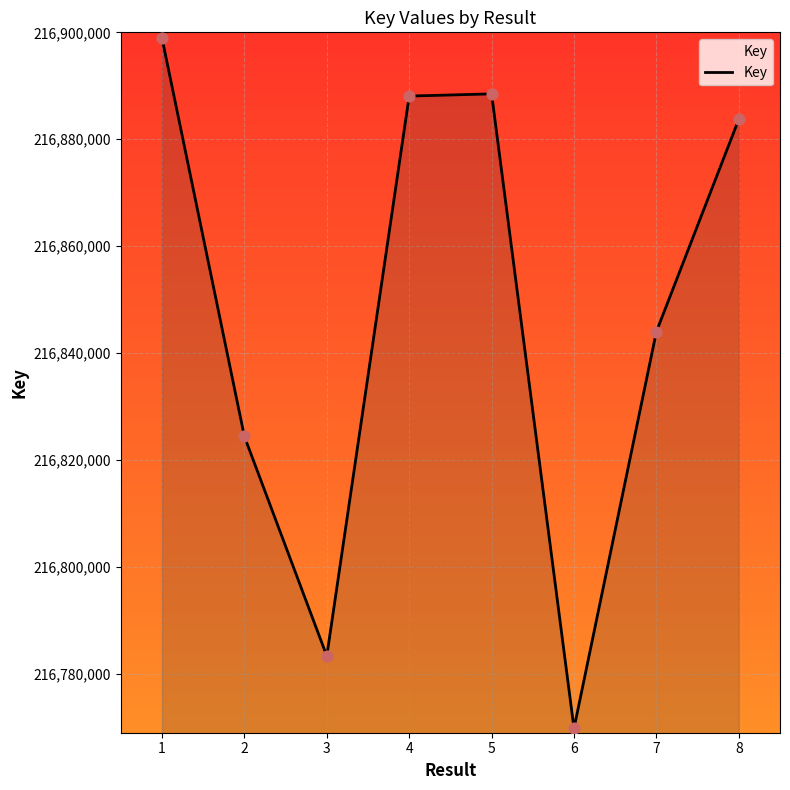

Approximately how many times larger is the value at 4 compared to 7?

1.0